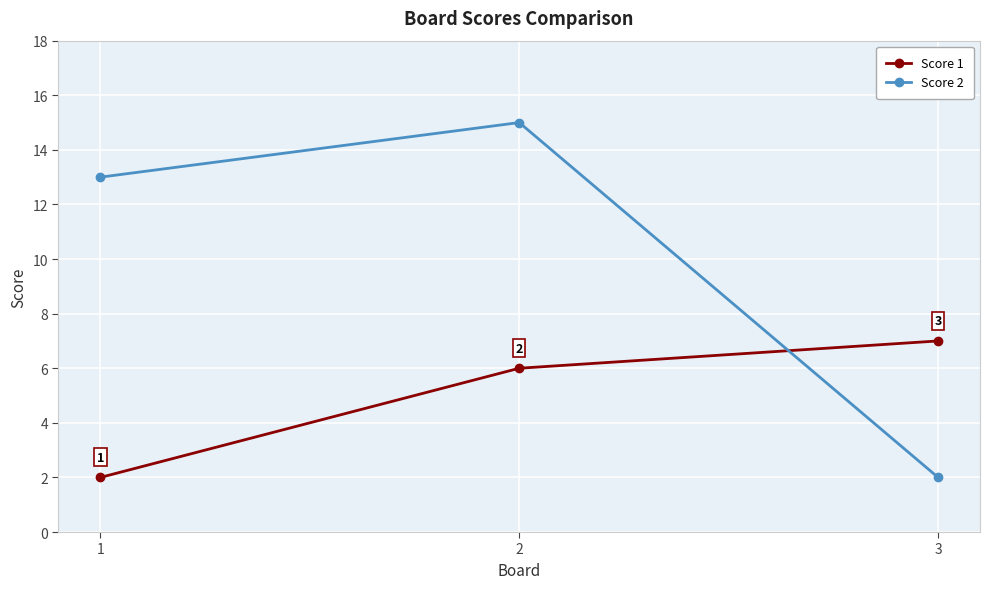

What is the total value across all series at 3?

9